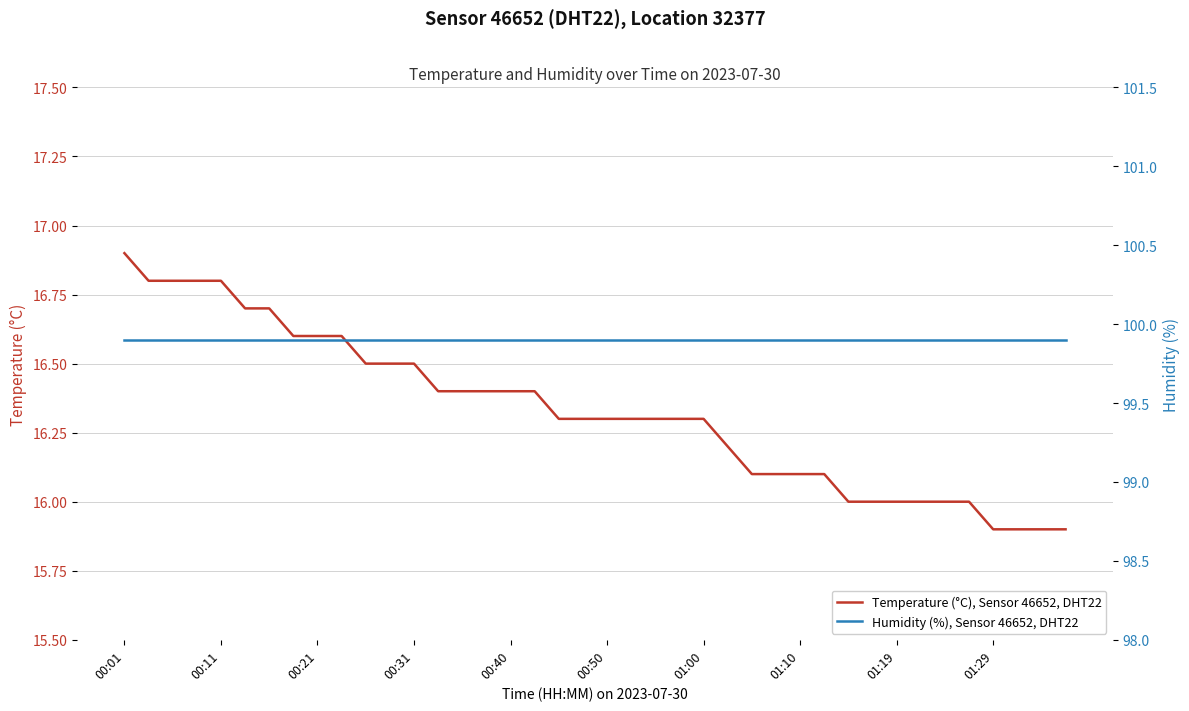

True or false: Temperature (°C), Sensor 46652, DHT22 and Humidity (%), Sensor 46652, DHT22 cross at least once.

False